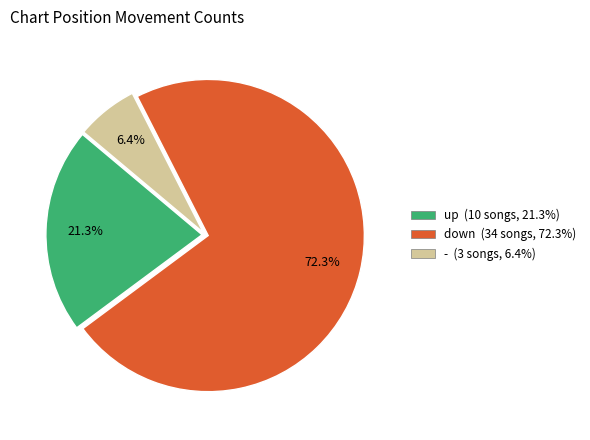

What is the ratio of the value at - to the value at down?

0.1